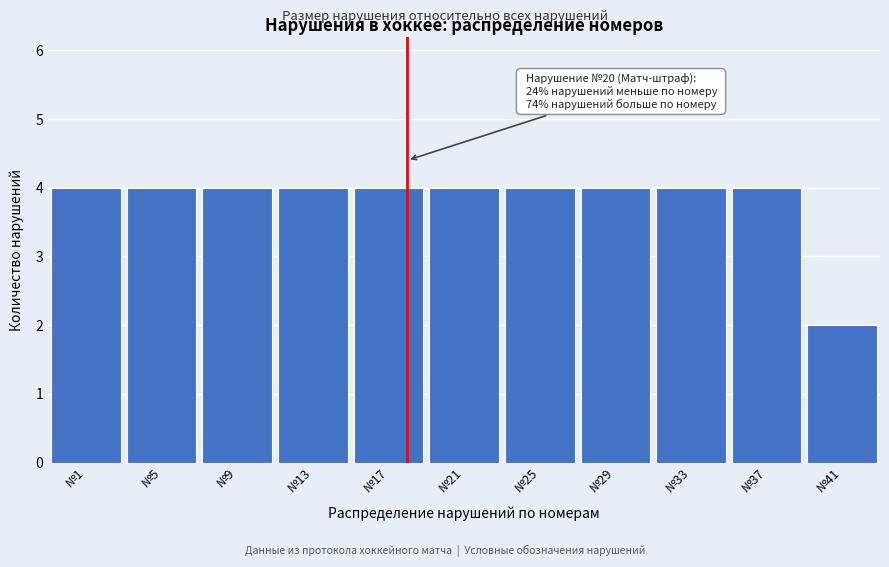

Reading left to right, extract all data points from this chart.

№1=4	№5=4	№9=4	№13=4	№17=4	№21=4	№25=4	№29=4	№33=4	№37=4	№41=2